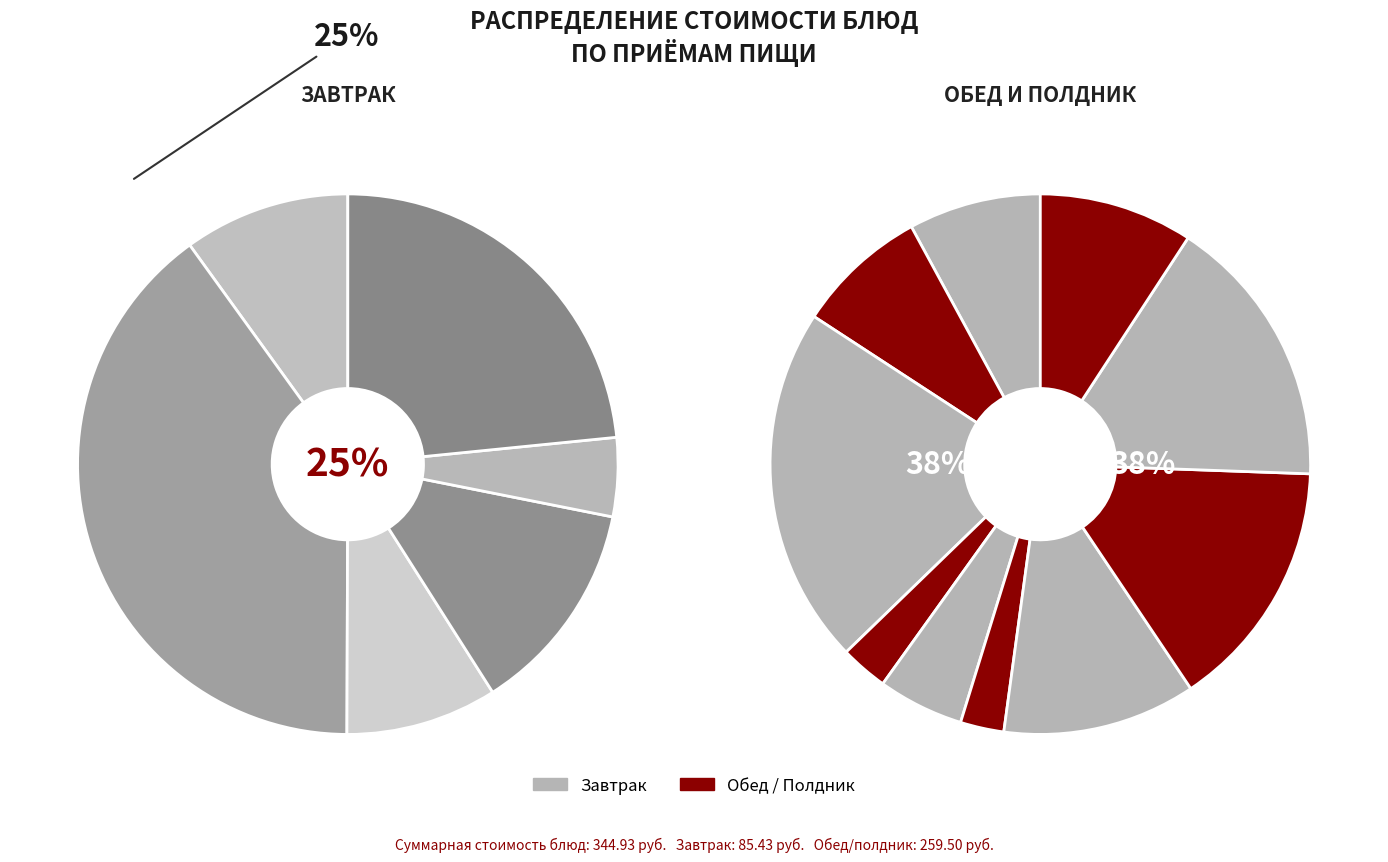

Does бефстроганов account for over 50% of the chart?

No